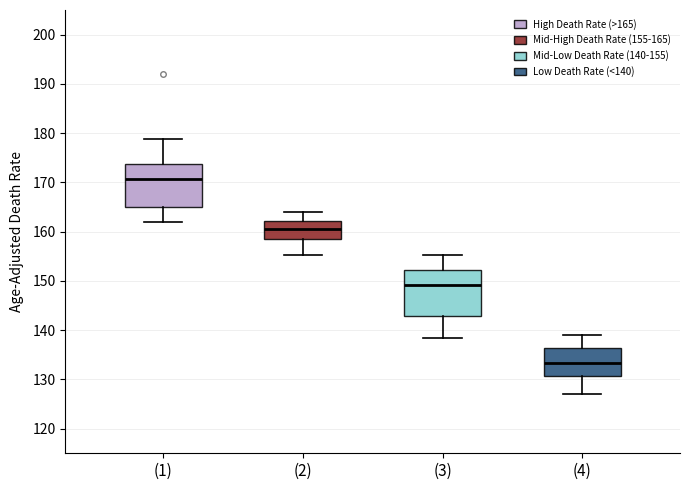

Where does the median line of the box for (1) sit on the y-axis? The values are not printed on the chart, so give them approximately, as read against the axis.

171